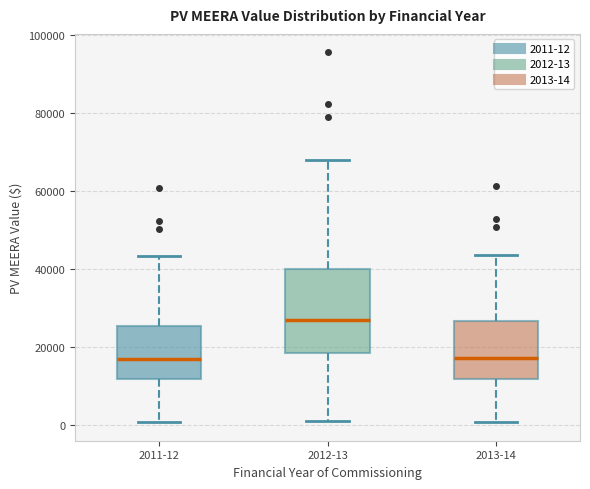

Which box has the highest median line?

2012-13